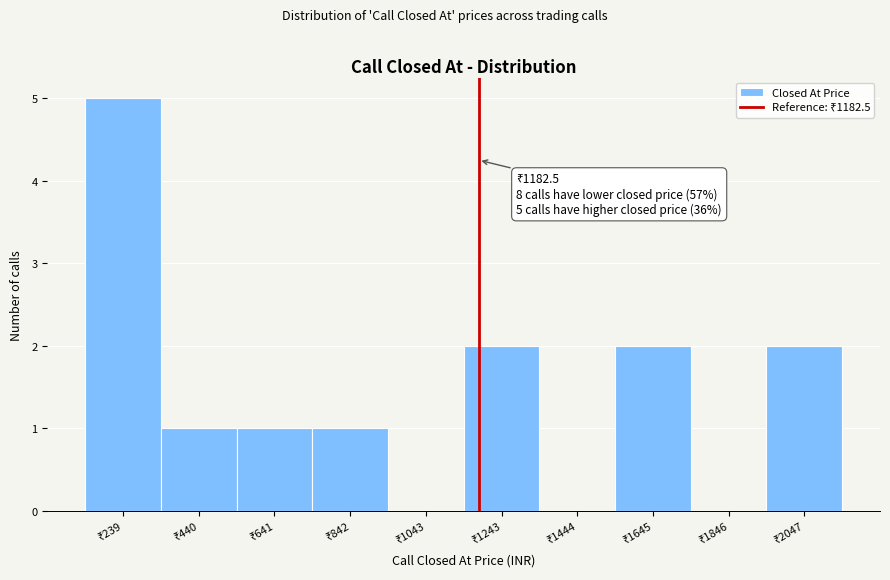

Over which range of the x-axis is the bar tallest?

150 to 350